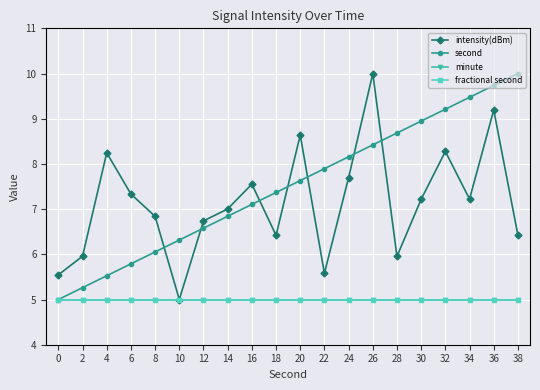

Reading right to left, transcribe all the data shown in this chart.

intensity(dBm): 38=6.4	36=9.2	34=7.2	32=8.3	30=7.2	28=6.0	26=10.0	24=7.7	22=5.6	20=8.6	18=6.4	16=7.6	14=7.0	12=6.7	10=5.0	8=6.8	6=7.3	4=8.2	2=6.0	0=5.5
second: 38=10.0	36=9.7	34=9.5	32=9.2	30=8.9	28=8.7	26=8.4	24=8.2	22=7.9	20=7.6	18=7.4	16=7.1	14=6.8	12=6.6	10=6.3	8=6.1	6=5.8	4=5.5	2=5.3	0=5.0
minute: 38=5.0	36=5.0	34=5.0	32=5.0	30=5.0	28=5.0	26=5.0	24=5.0	22=5.0	20=5.0	18=5.0	16=5.0	14=5.0	12=5.0	10=5.0	8=5.0	6=5.0	4=5.0	2=5.0	0=5.0
fractional second: 38=5.0	36=5.0	34=5.0	32=5.0	30=5.0	28=5.0	26=5.0	24=5.0	22=5.0	20=5.0	18=5.0	16=5.0	14=5.0	12=5.0	10=5.0	8=5.0	6=5.0	4=5.0	2=5.0	0=5.0